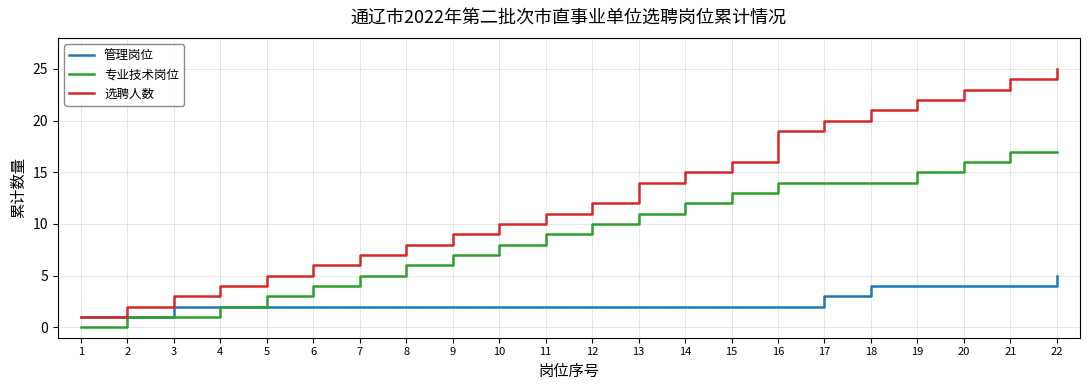

True or false: 选聘人数 and 专业技术岗位 cross at least once.

False